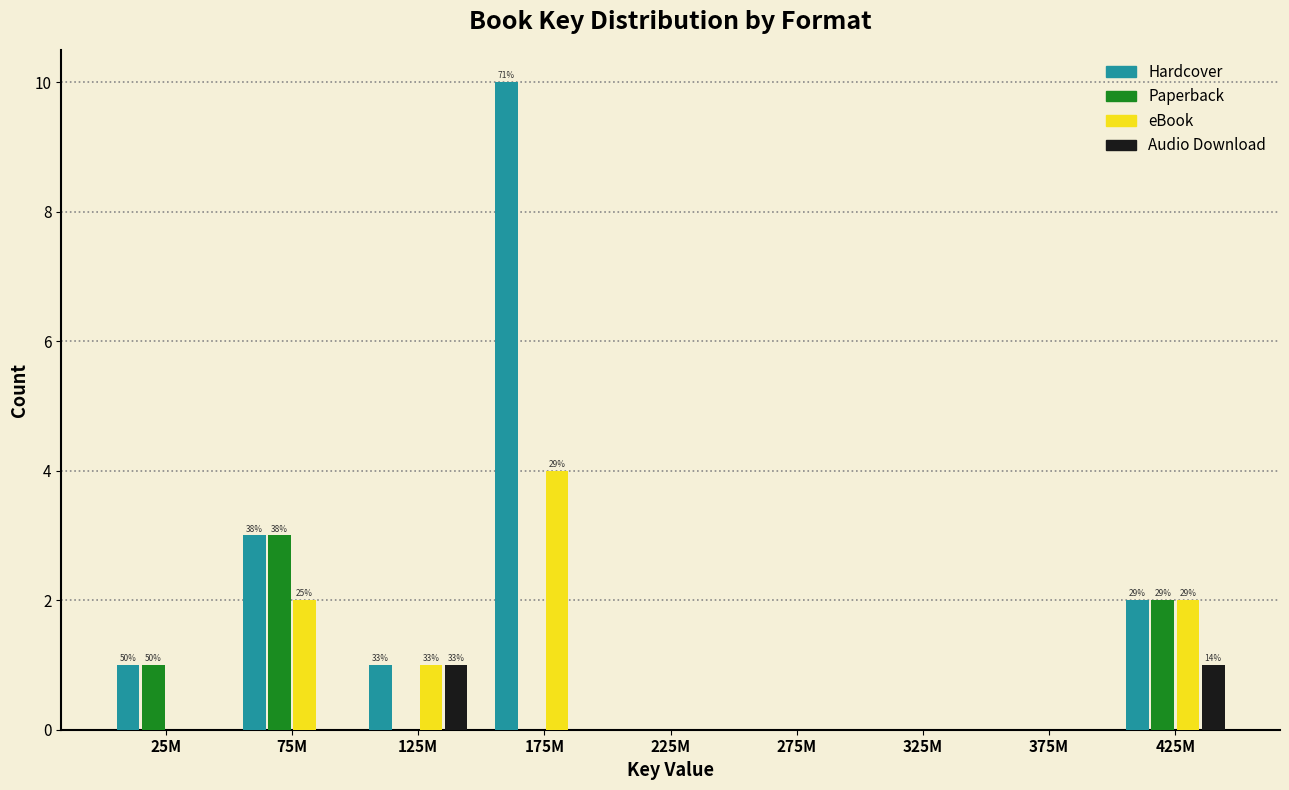

Which series has the largest total across all categories?

Hardcover